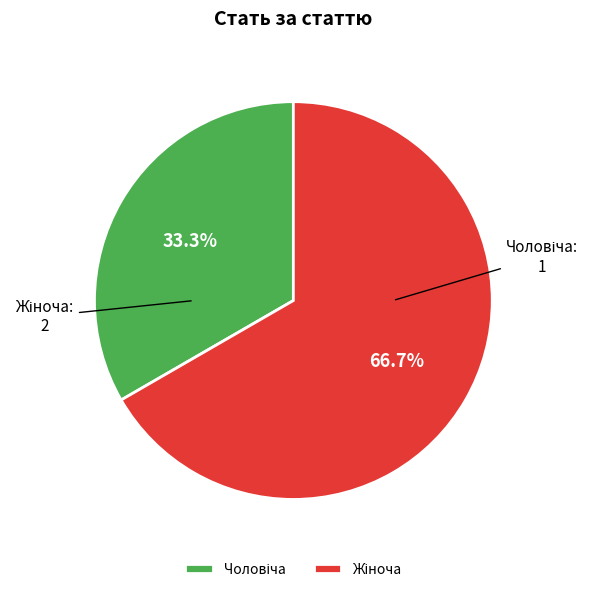

Is there any slice that represents more than half of the pie?

Yes